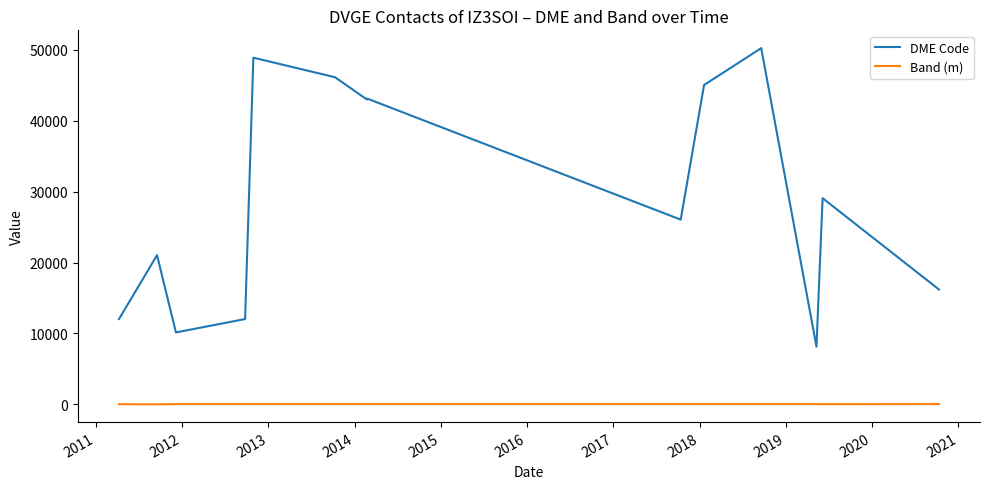

True or false: Band (m) and DME Code intersect in this chart.

False